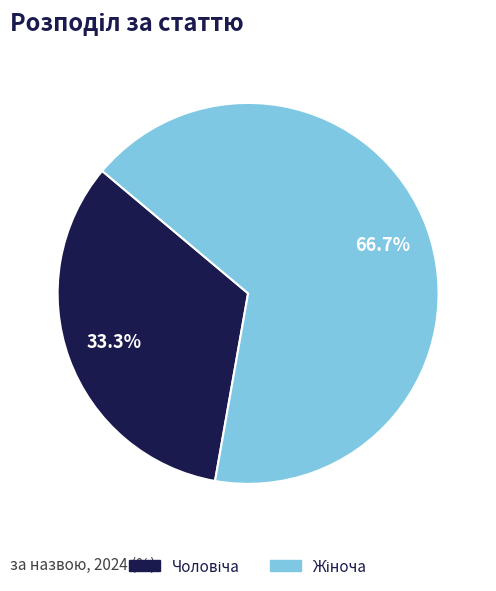

Is there any slice that represents more than half of the pie?

Yes